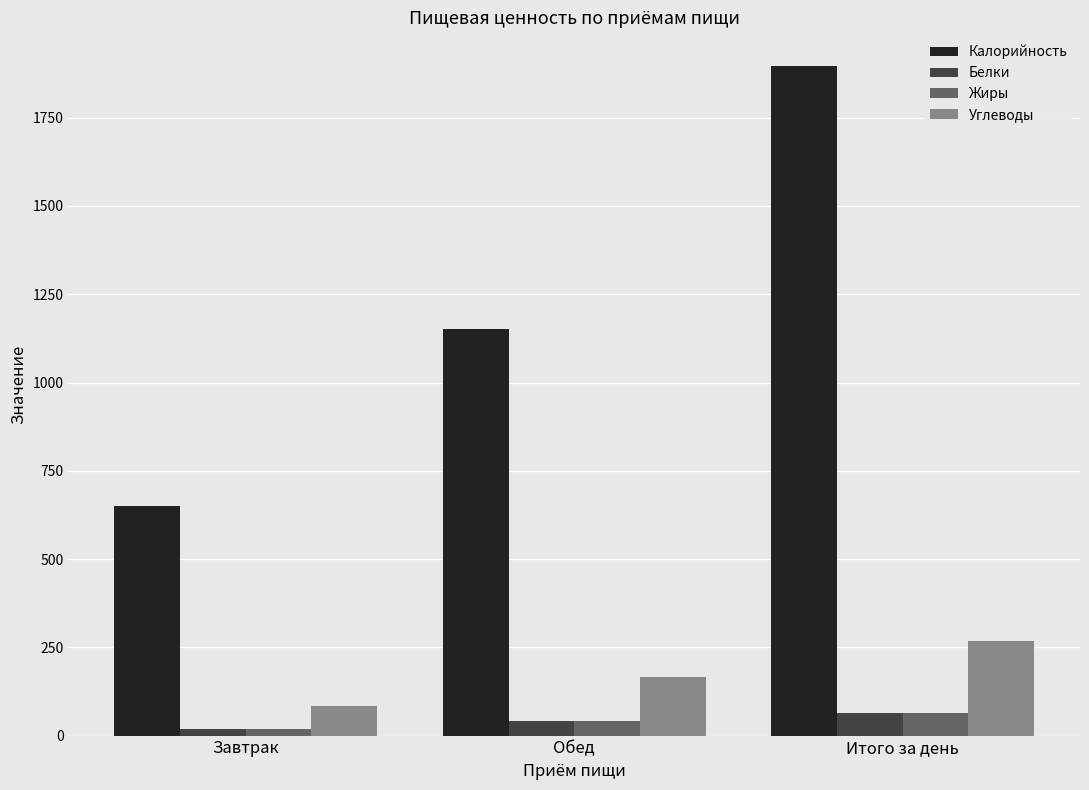

List the labels in order of Жиры value, smallest first.

Завтрак, Обед, Итого за день